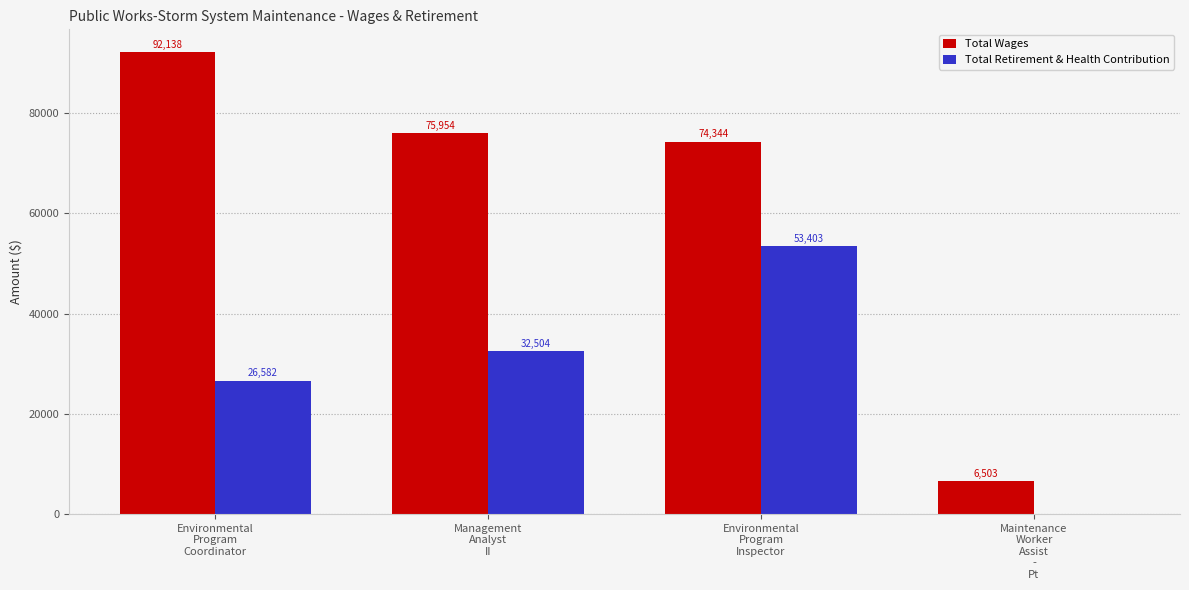

Reading left to right, list all the values displayed in this chart.

Total Wages: Environmental
Program
Coordinator=92138	Management
Analyst
II=75954	Environmental
Program
Inspector=74344	Maintenance
Worker
Assist
-
Pt=6503
Total Retirement & Health Contribution: Environmental
Program
Coordinator=26582	Management
Analyst
II=32504	Environmental
Program
Inspector=53403	Maintenance
Worker
Assist
-
Pt=0